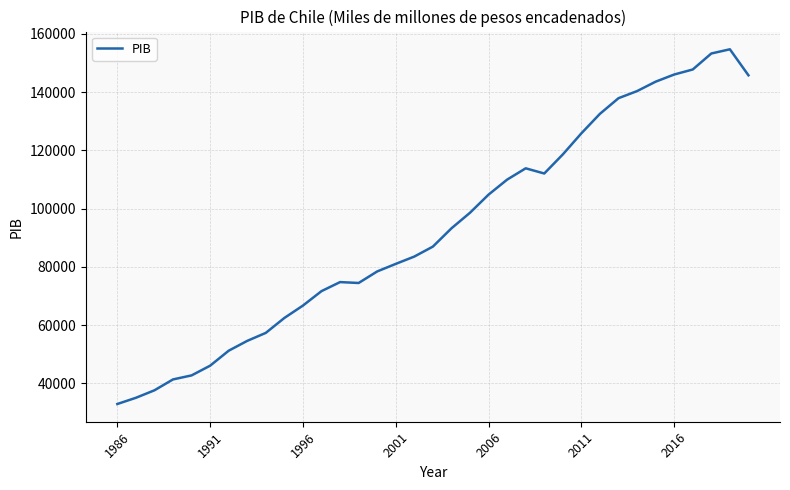

What is the greatest value displayed?

154660.0